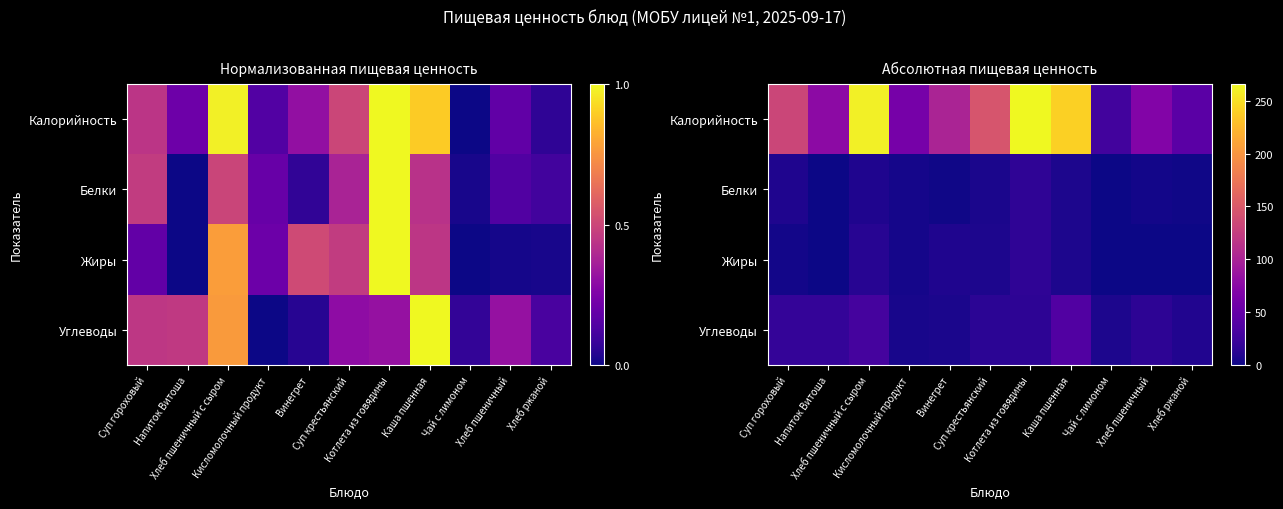

What is the sum of the Жиры values at Напиток Витоша and Хлеб пшеничный с сыром?

12.1